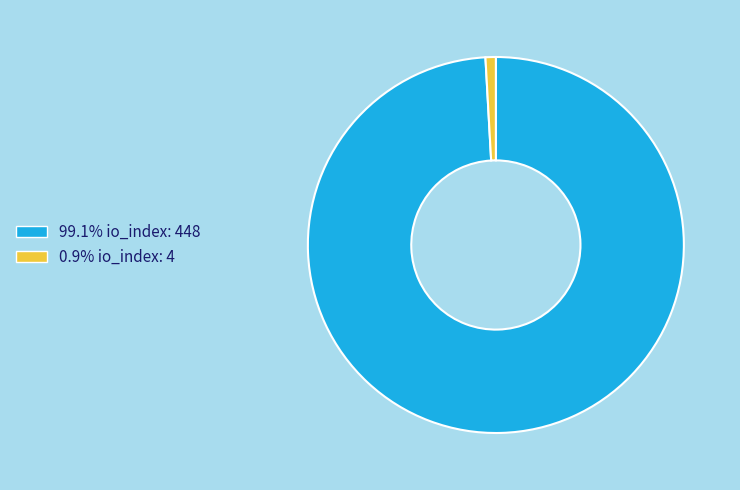

Is there a majority slice in this chart?

Yes